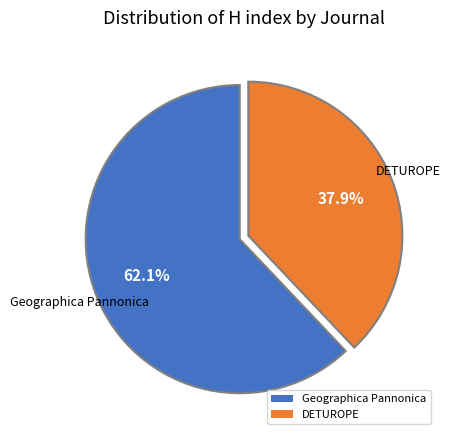

How many slices are in this pie chart?

2